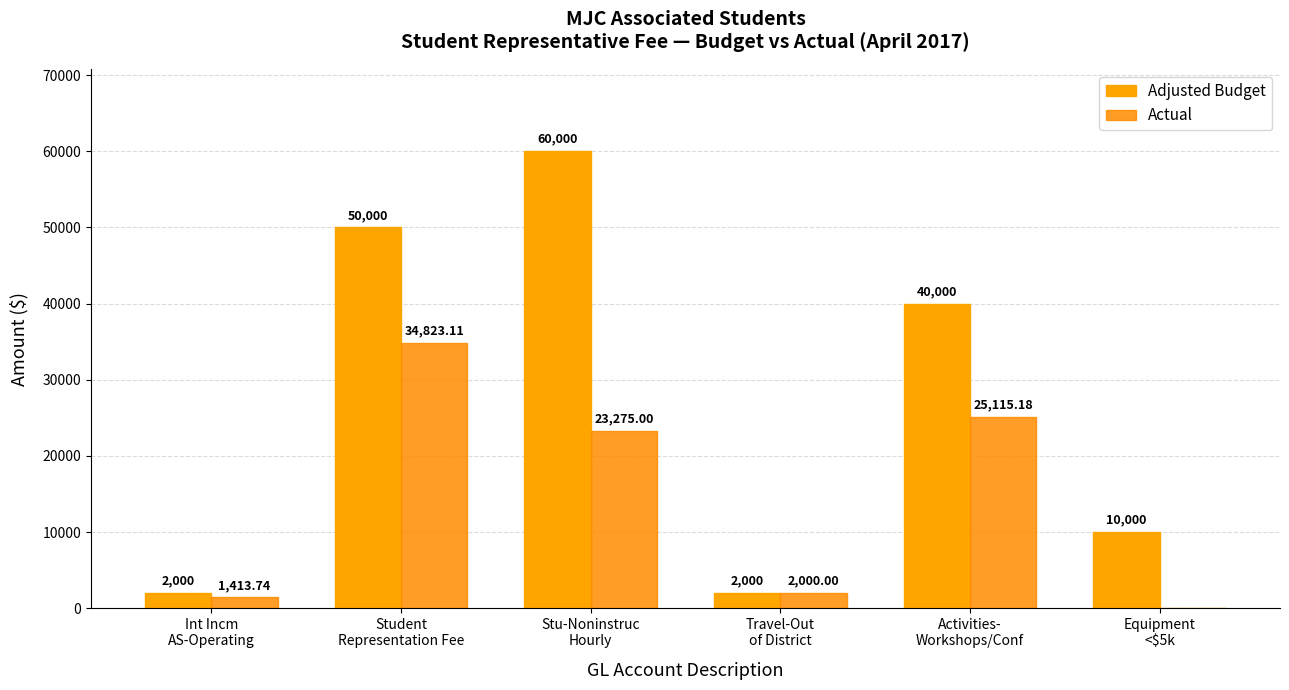

Rank the categories by Actual value from highest to lowest.

Student
Representation Fee, Activities-
Workshops/Conf, Stu-Noninstruc
Hourly, Travel-Out
of District, Int Incm
AS-Operating, Equipment
<$5k